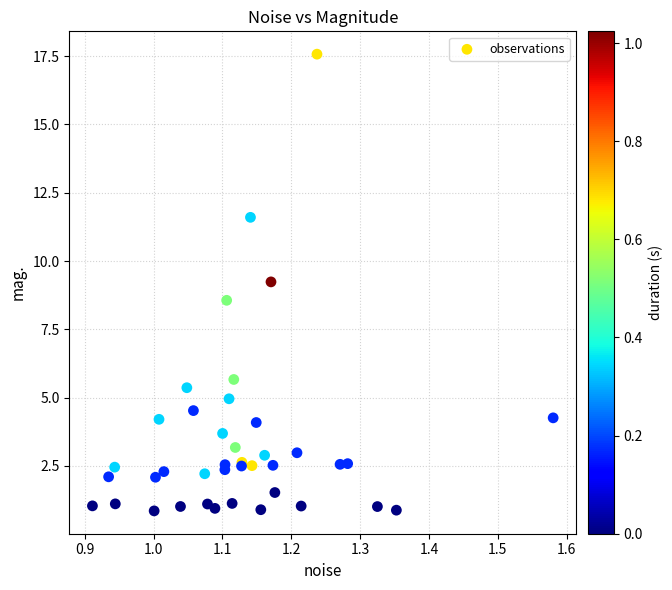

What Y value in the scatter plot is closest to 9?

9.2